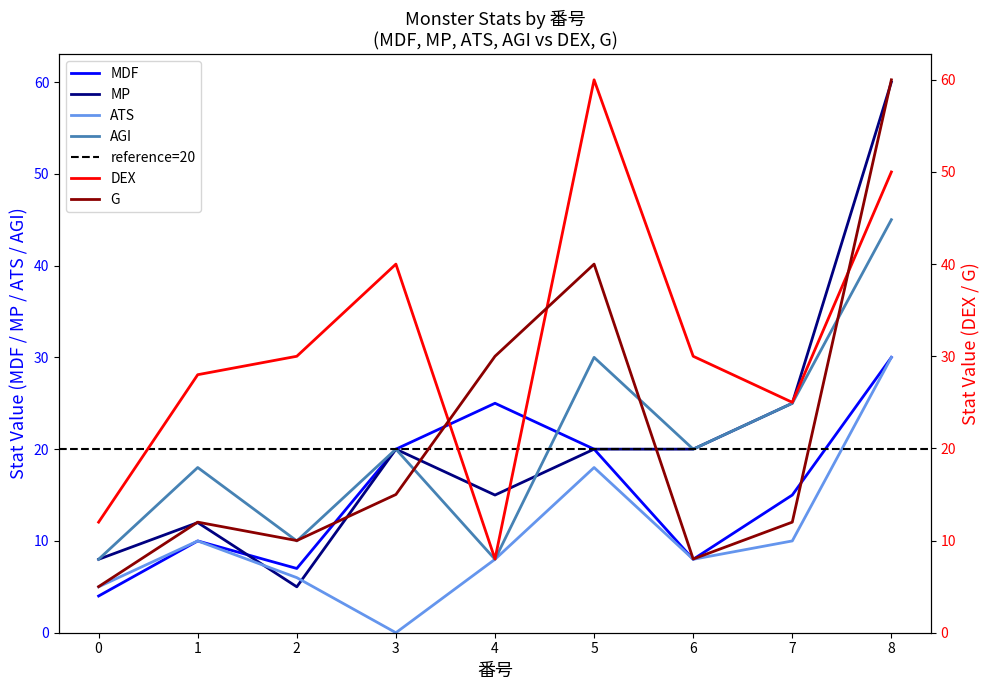

Rank the series at 1 from highest to lowest value.

DEX, AGI, G, MP, MDF, ATS